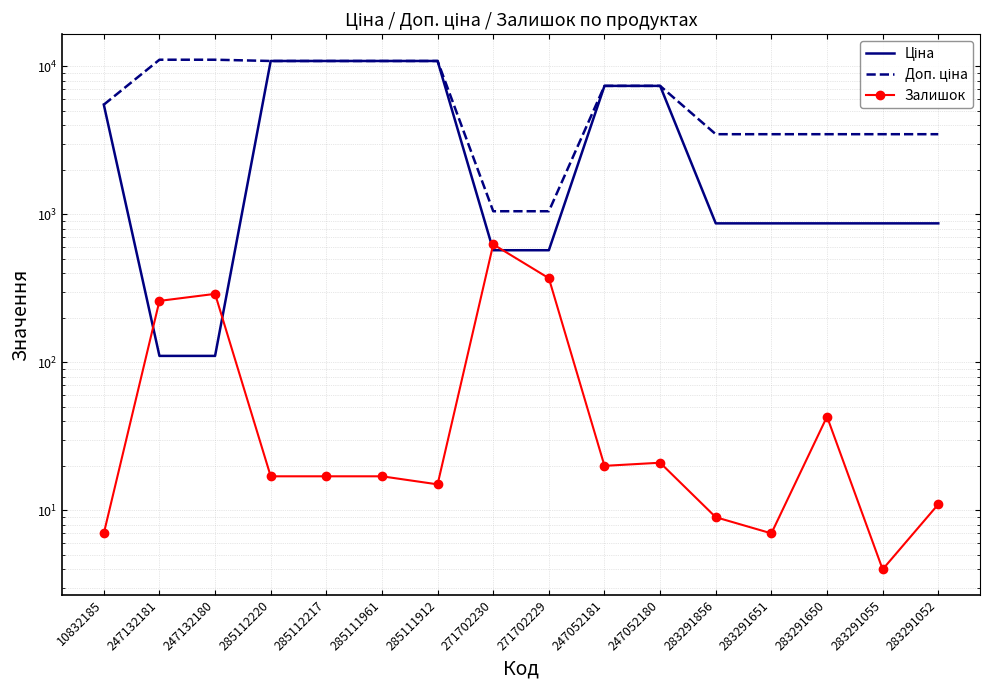

Rank the series by their maximum value, from lowest to highest.

Залишок, Ціна, Доп. ціна